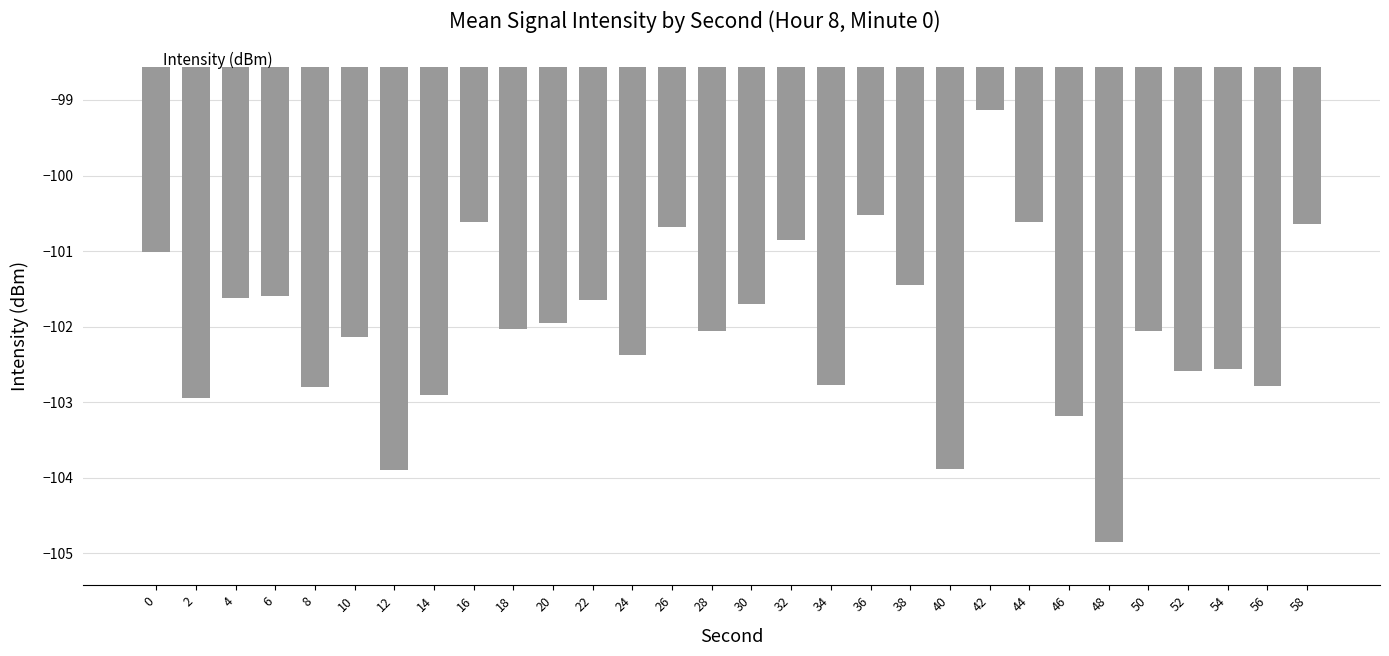

What is the approximate value at 30?

-101.7